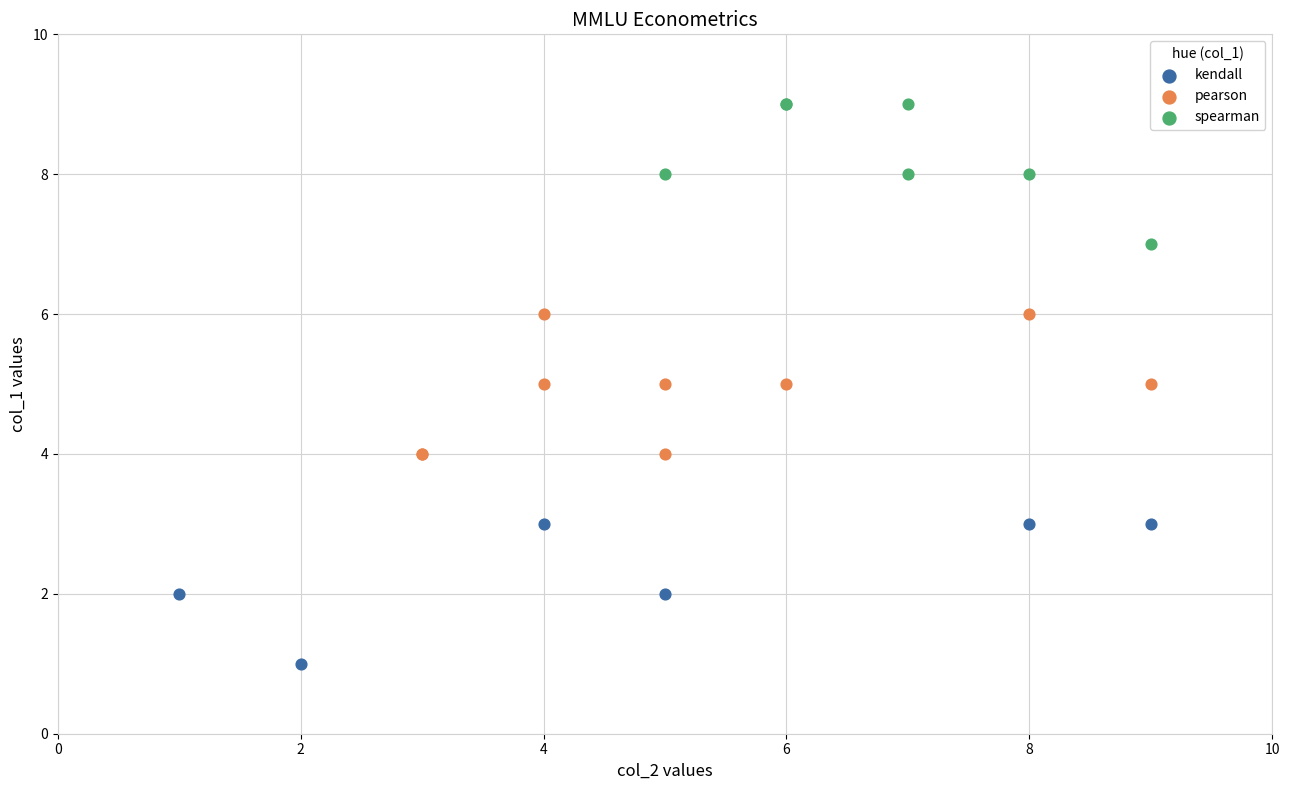

Which series reaches the maximum Y coordinate?

spearman